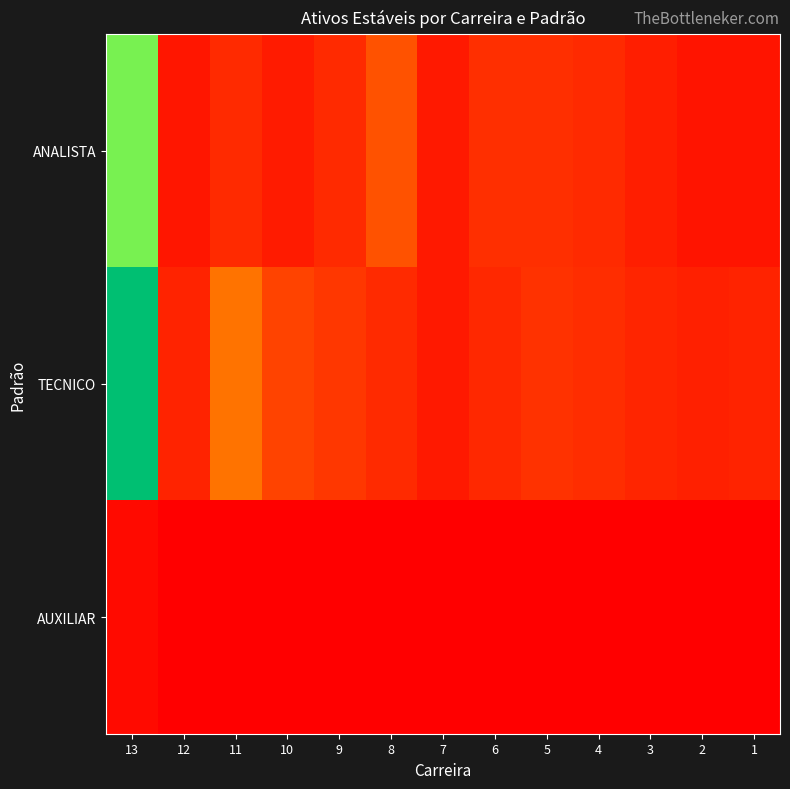

At which category does the chart reach its peak across all series?

13